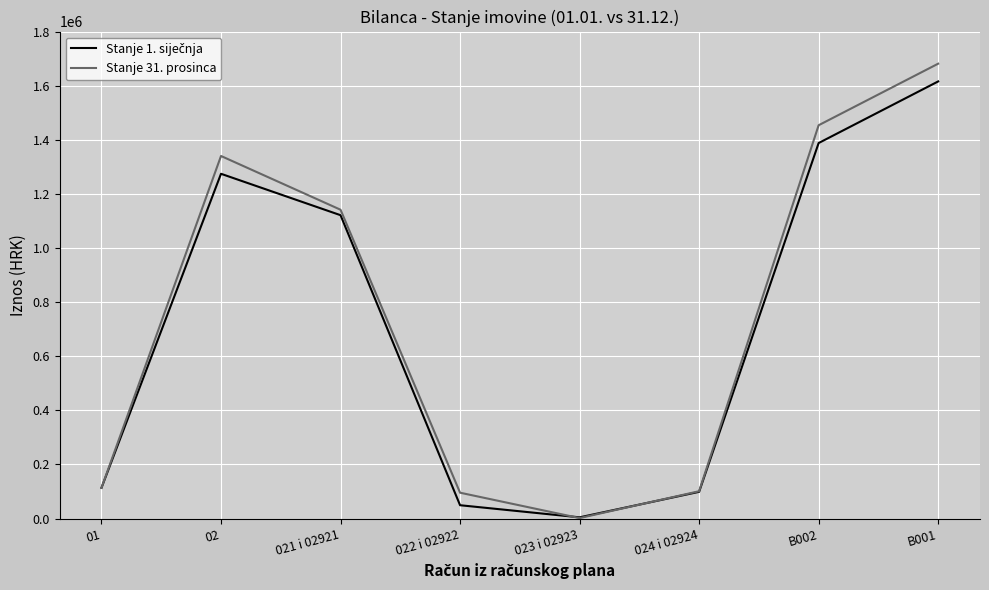

At which category is the sum across all series the highest?

B001